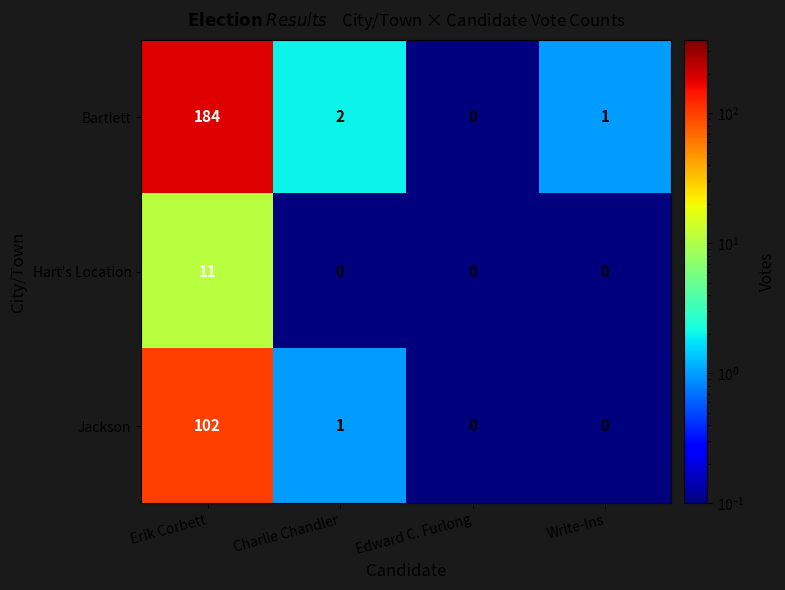

How many series are shown in this chart?

3